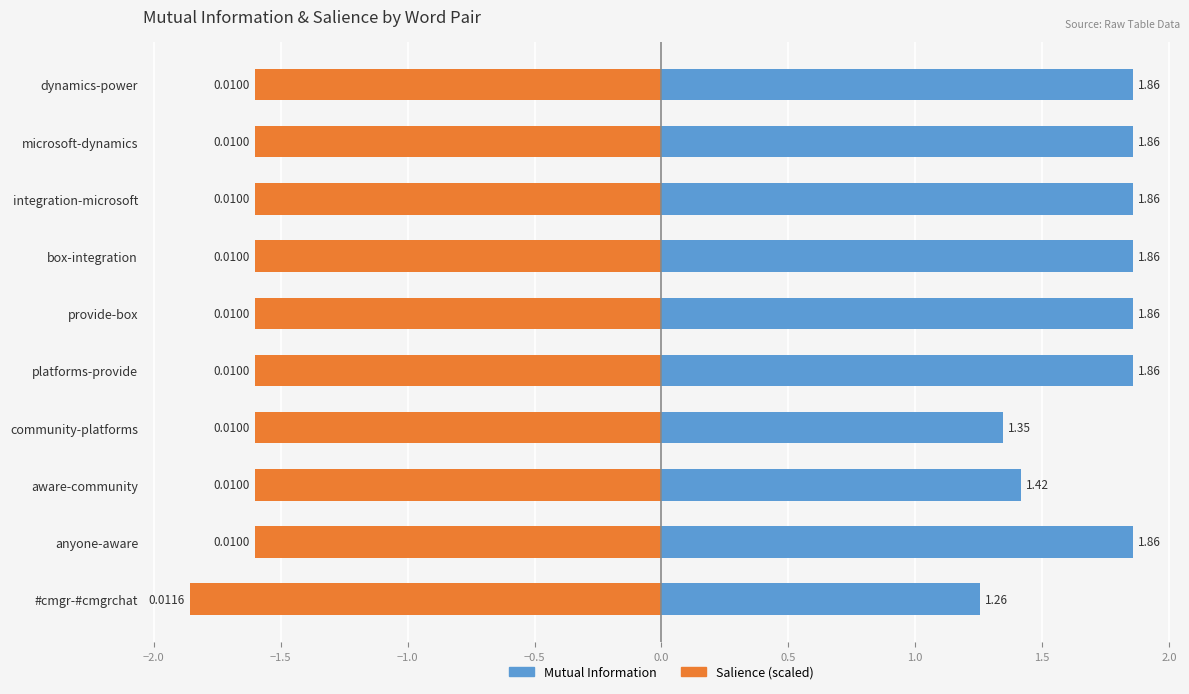

Rank the series at platforms-provide from lowest to highest value.

Salience (scaled), Mutual Information